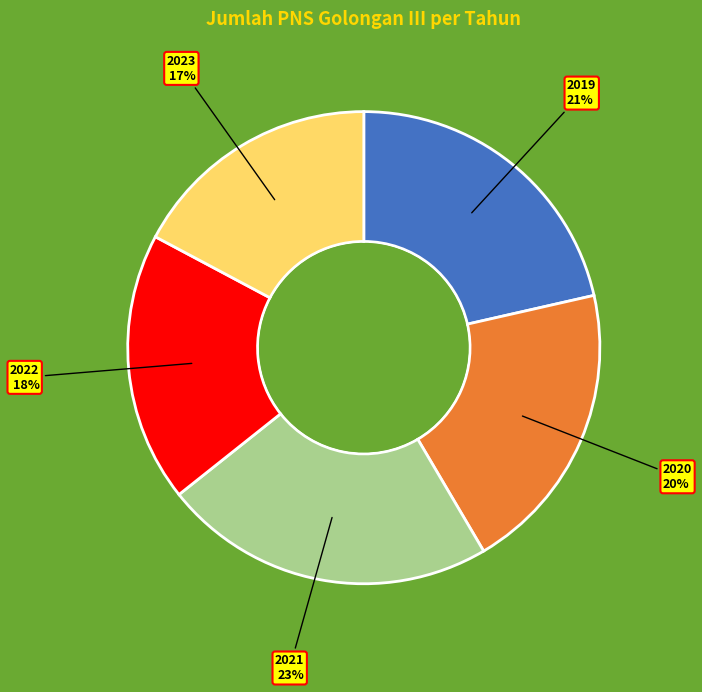

How many segments does this pie chart have?

5